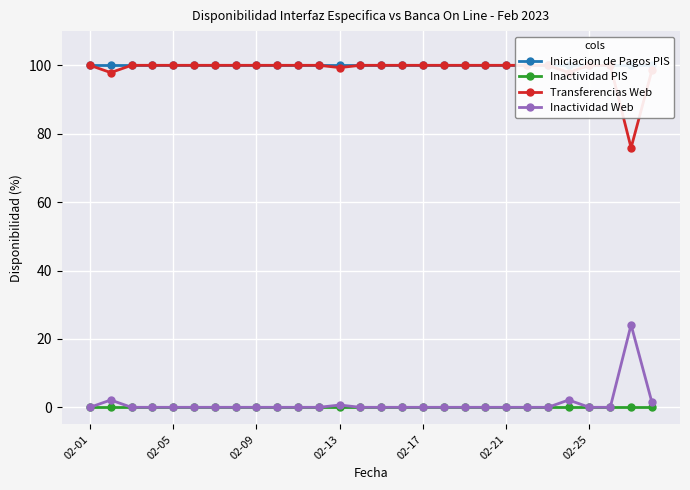

Between 02-01 and 21, which series saw the biggest shift?

Iniciacion de Pagos PIS